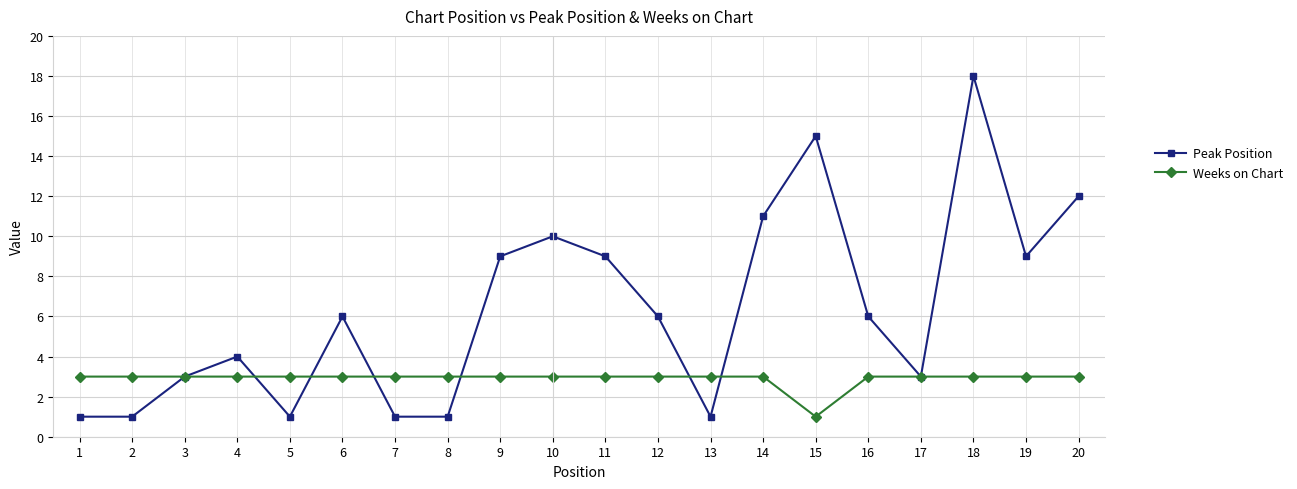

Rank the series by their average value, from highest to lowest.

Peak Position, Weeks on Chart